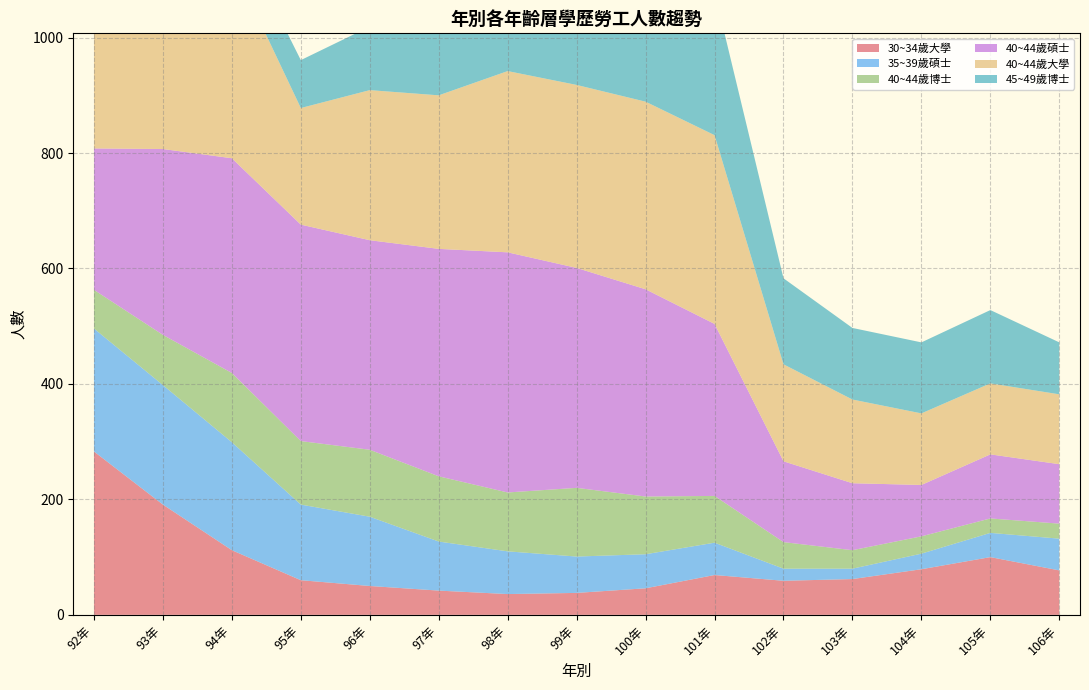

Reading right to left, what are all the values shown in this chart?

30~34歲大學: 77	100	79	62	59	69	46	38	36	42	50	60	112	191	283
35~39歲碩士: 55	42	27	18	21	56	59	63	74	85	120	131	187	207	213
40~44歲博士: 26	25	30	32	46	81	100	119	102	113	116	110	120	87	67
40~44歲碩士: 103	111	89	116	140	298	359	381	416	394	363	375	372	322	245
40~44歲大學: 121	123	124	145	168	327	325	317	314	266	260	202	339	387	399
45~49歲博士: 90	127	123	124	149	248	232	214	188	151	110	83	70	44	35